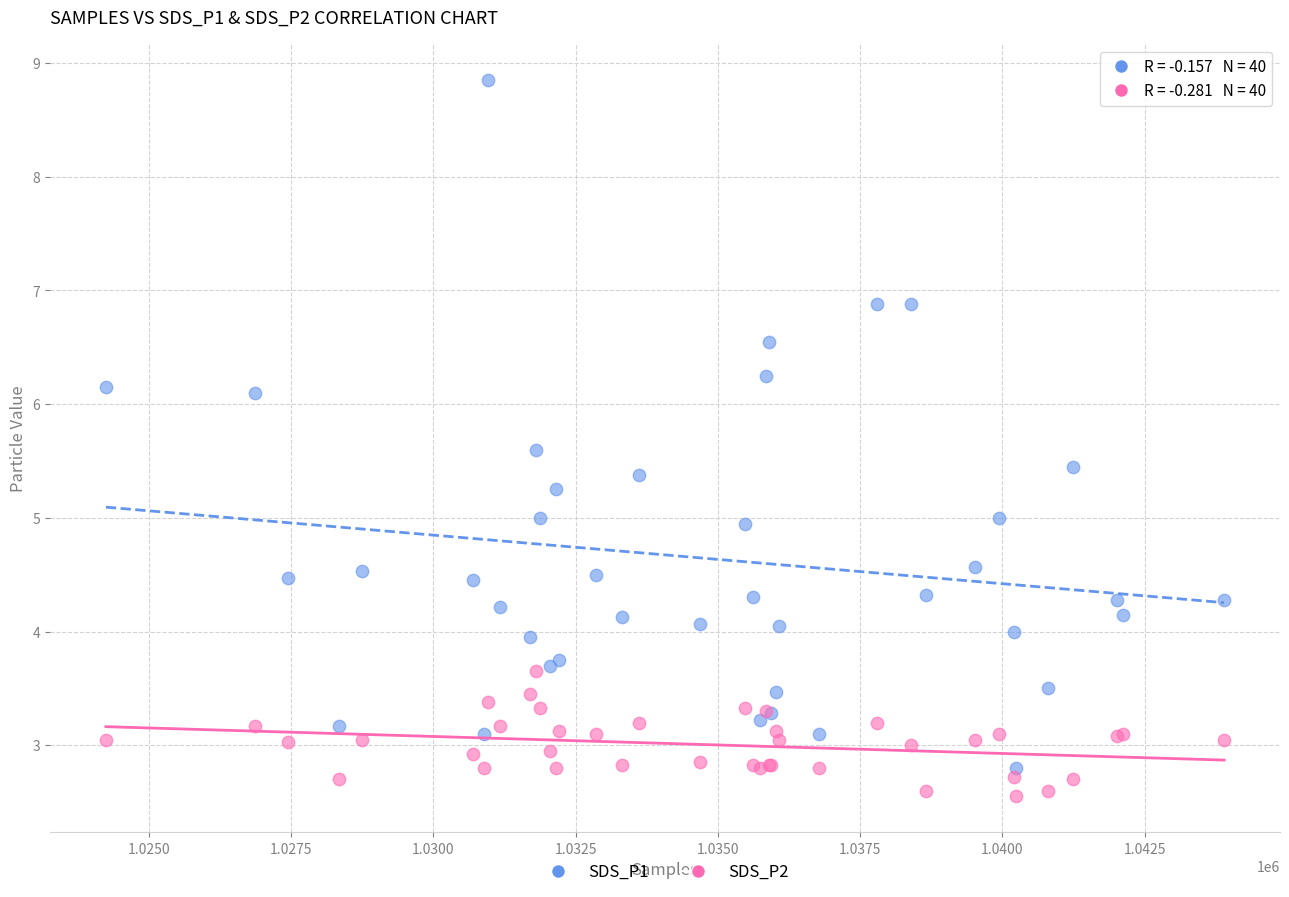

Which series has the largest Y range (max minus min)?

SDS_P1